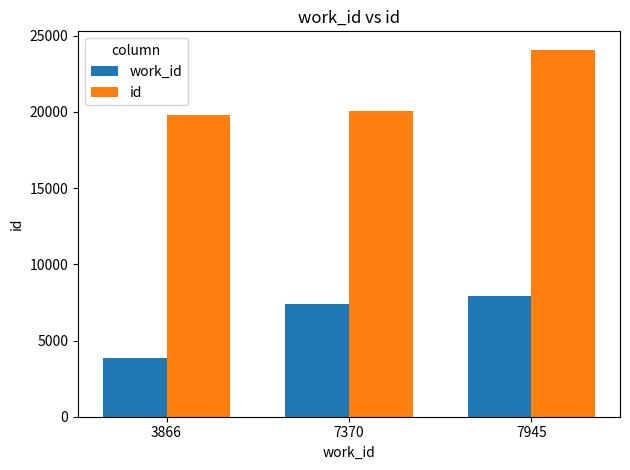

True or false: work_id has a value of 10611 at 7370.

False